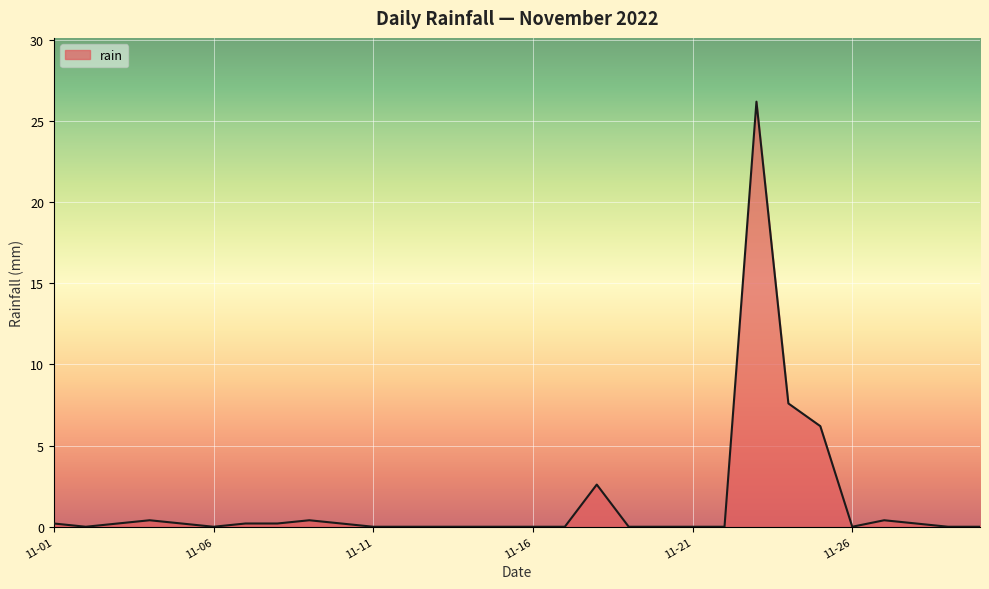

What is the greatest value displayed?

26.2